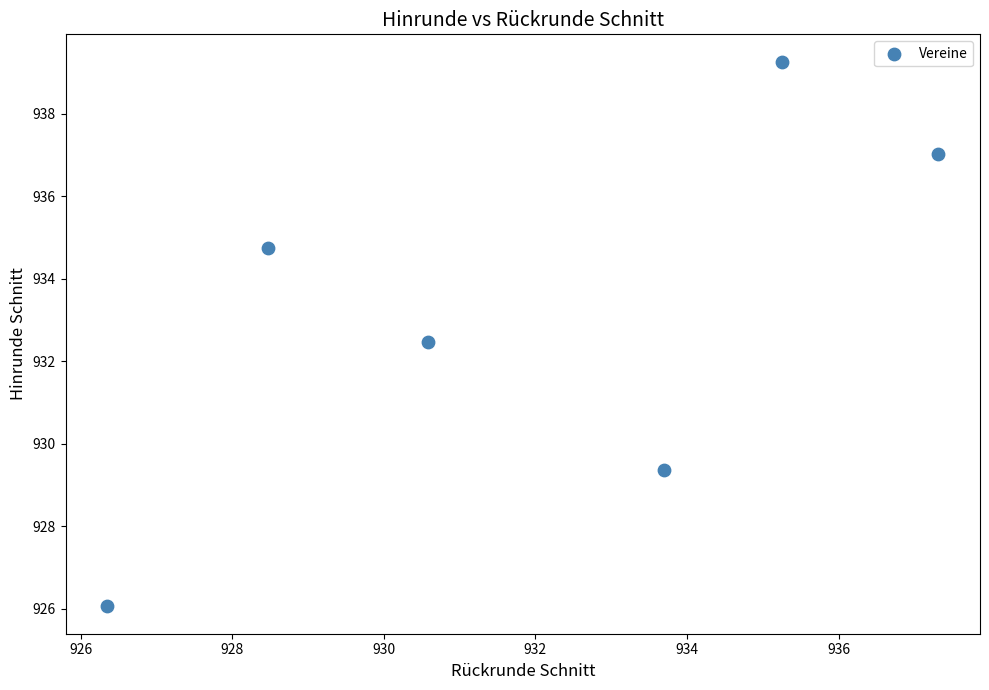

What is the average X value?

931.9